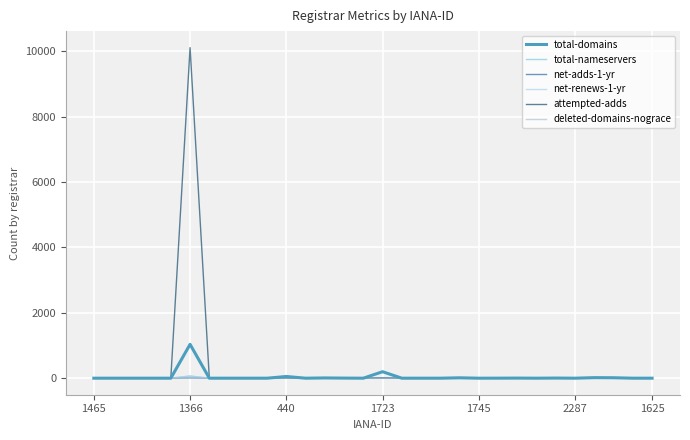

Does the chart have visible grid lines?

Yes